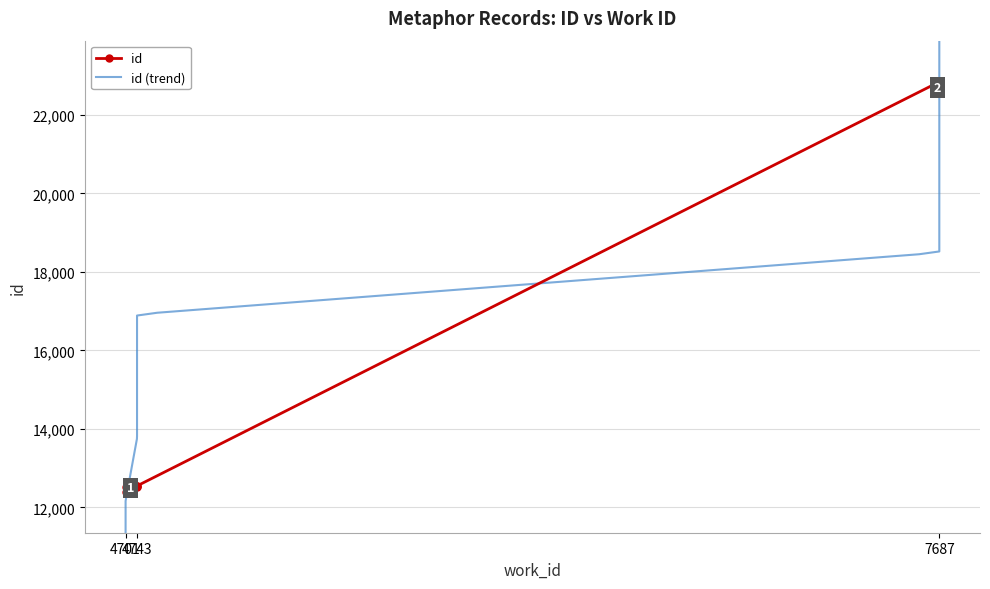

True or false: there are more than 1 points higher than both neighbors.

False